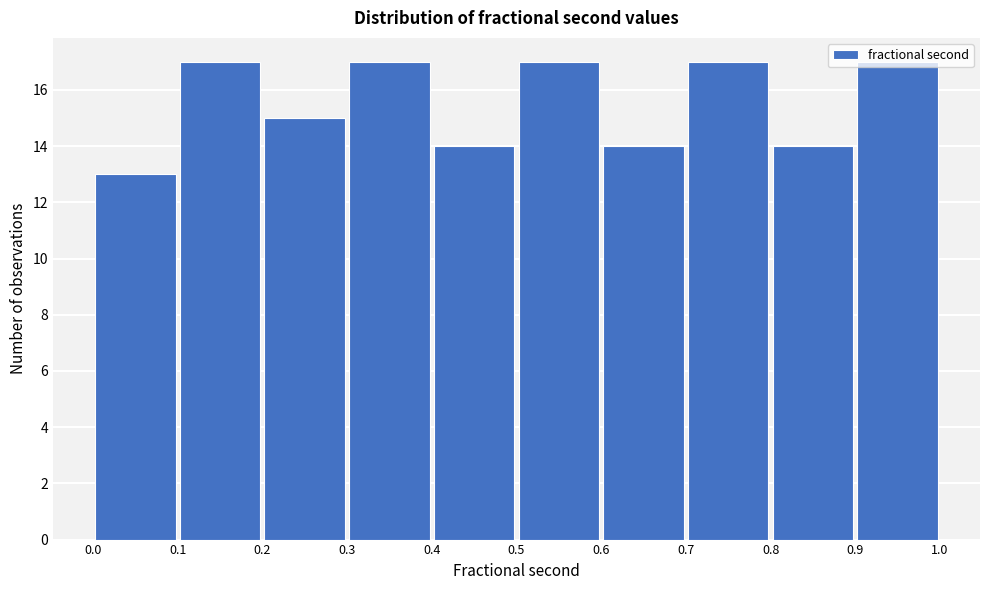

Reading left to right, transcribe this chart: for each bar, give the range it covers on the x-axis and its height. The values are not printed on the chart, so give them approximately, as read against the axis.

0.0 to 0.1: 13
0.1 to 0.2: 17
0.2 to 0.3: 15
0.3 to 0.4: 17
0.4 to 0.5: 14
0.5 to 0.6: 17
0.6 to 0.7: 14
0.7 to 0.8: 17
0.8 to 0.9: 14
0.9 to 1.0: 17